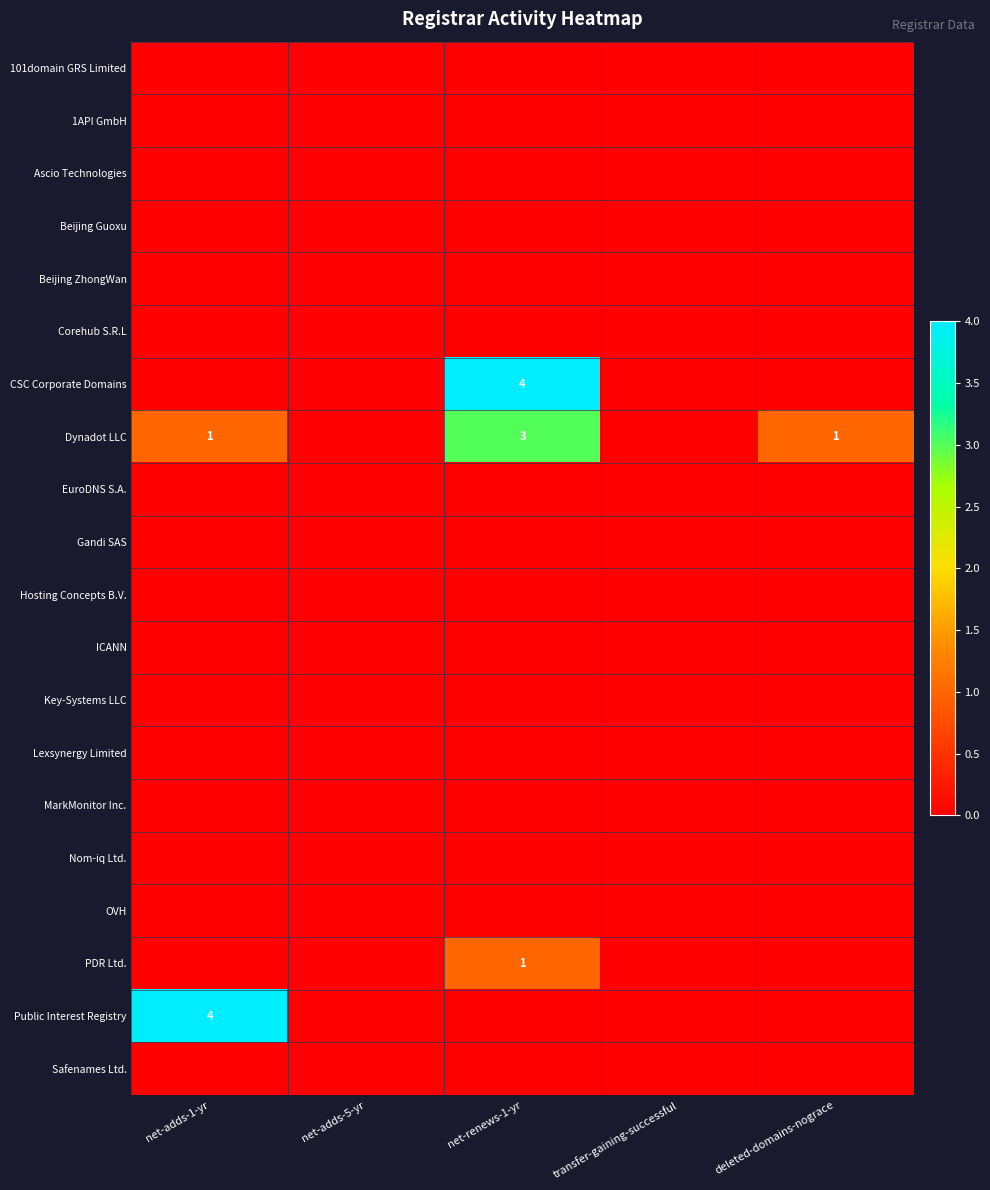

At how many categories does at least one series exceed 1?

2